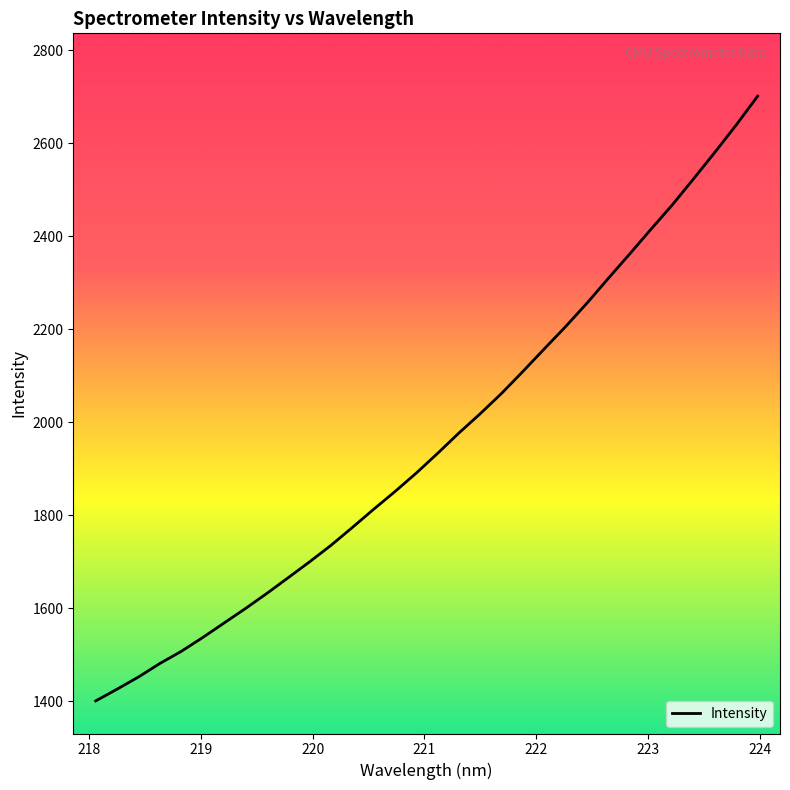

What is the greatest value displayed?

2701.3